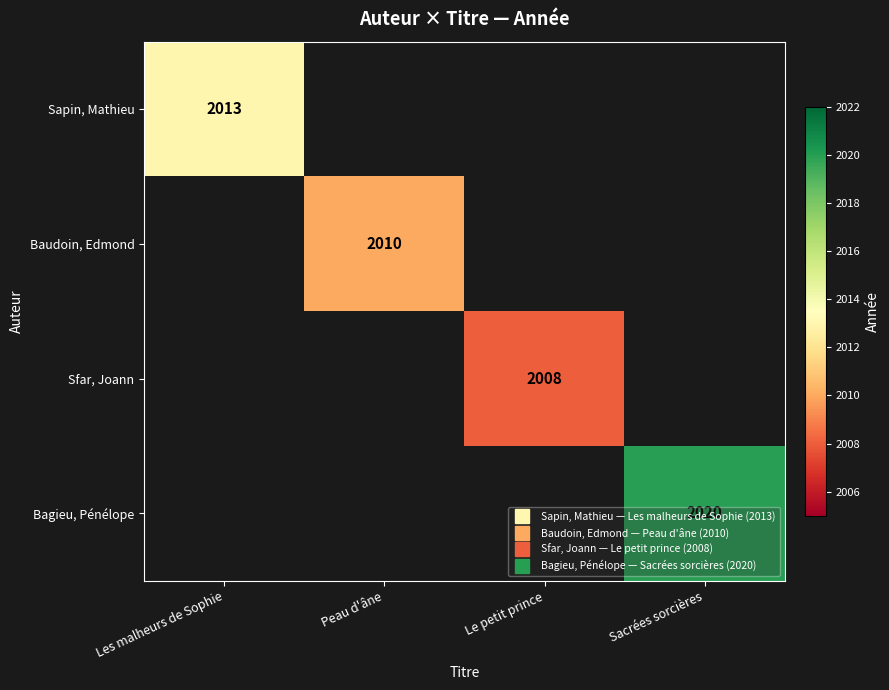

At how many categories does at least one series exceed 2013?

1